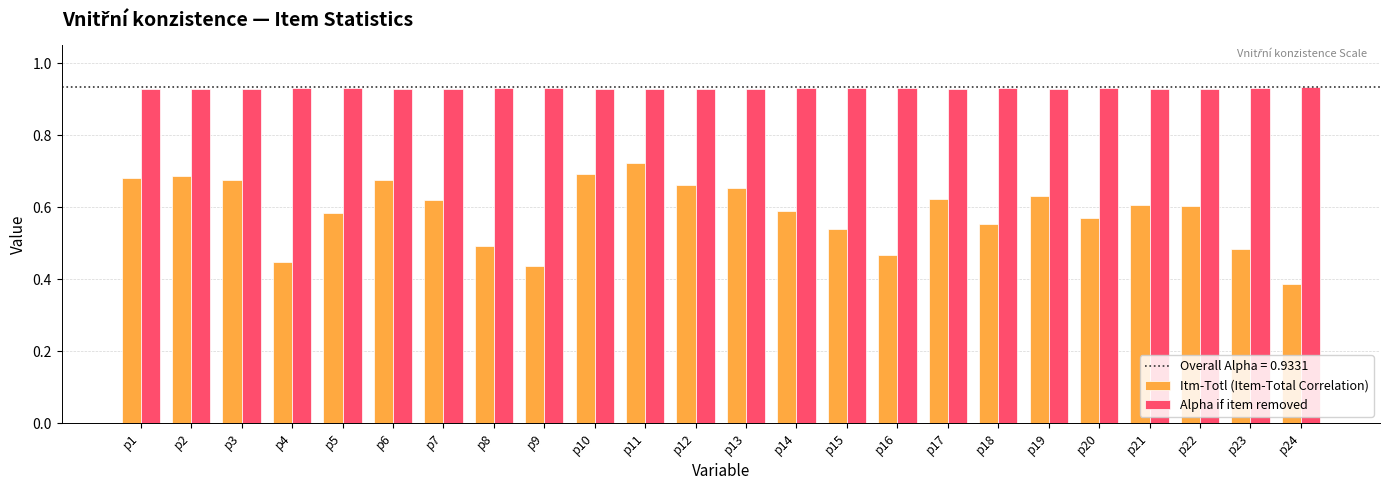

At which label is Itm-Totl (Item-Total Correlation) closest to 0?

p24